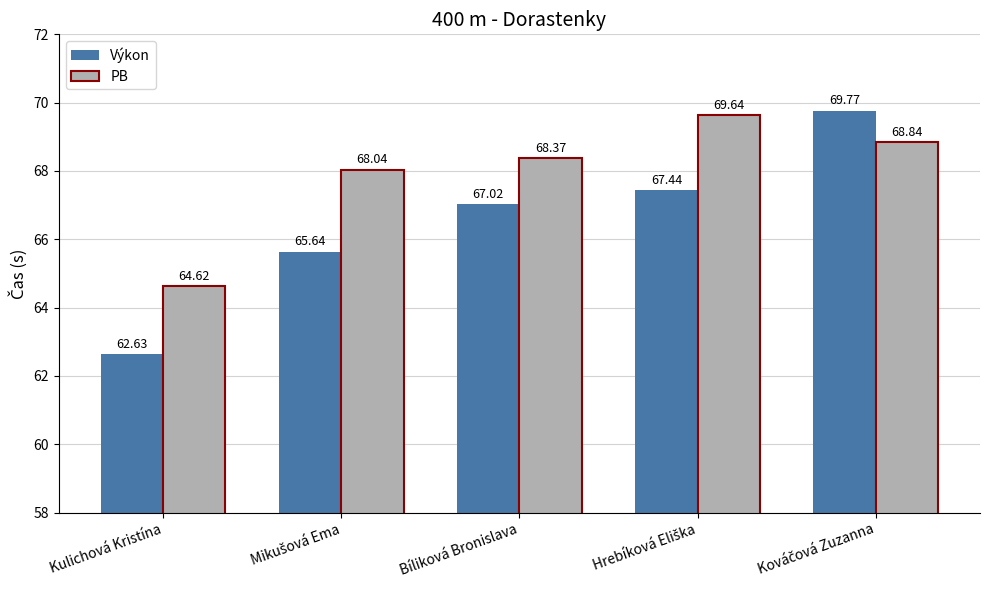

How many bars are there in each group?

2